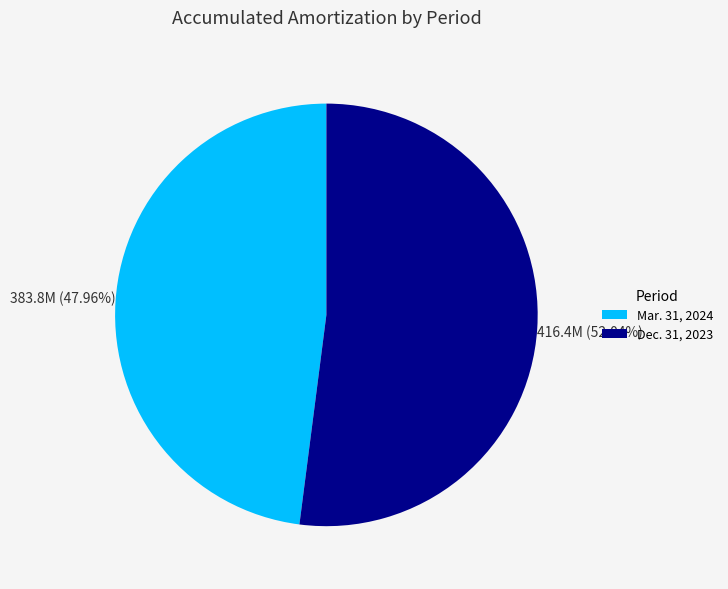

Count the number of slices in the pie.

2